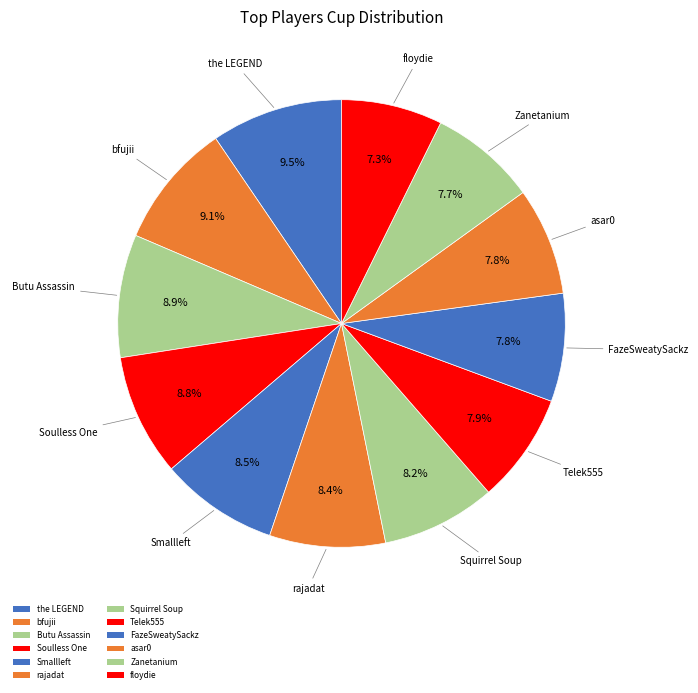

Do floydie and Zanetanium together represent more than half of the pie?

No